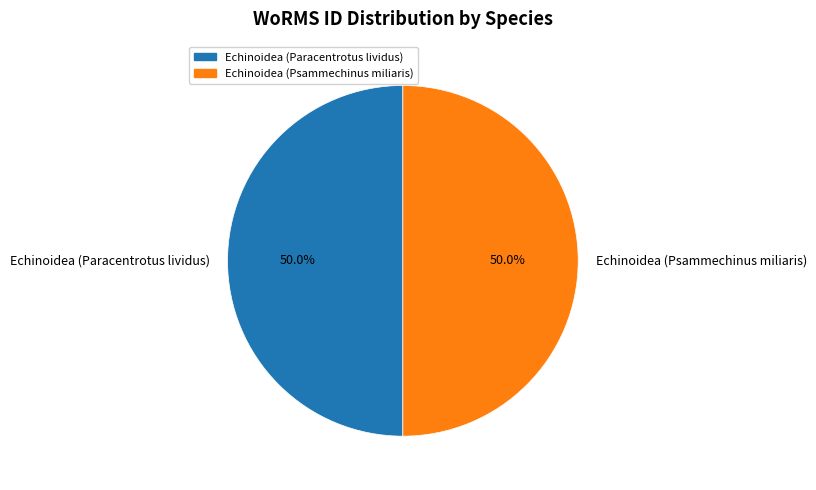

To the nearest percent, what is the average slice percentage?

50%